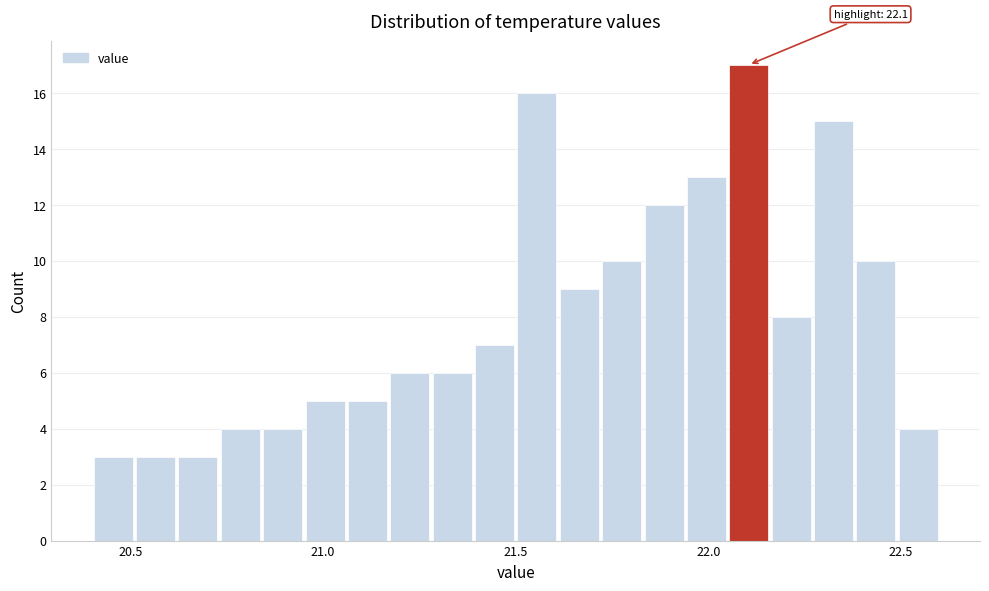

Around what value on the x-axis is the tallest bar? Give the approximate position of its centre, as read against the axis.

22.10